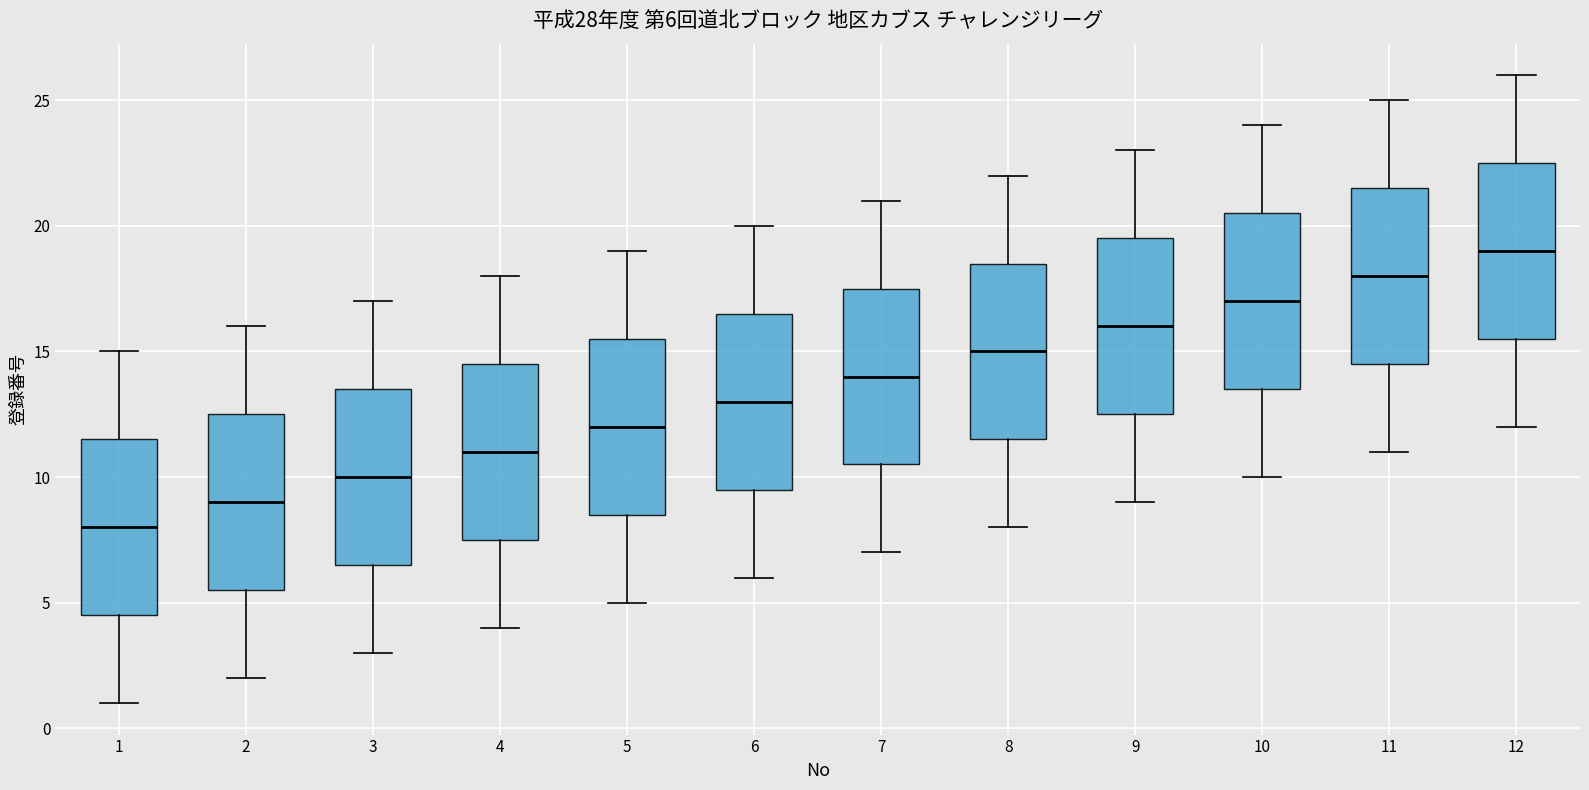

Which box has the highest median line?

12